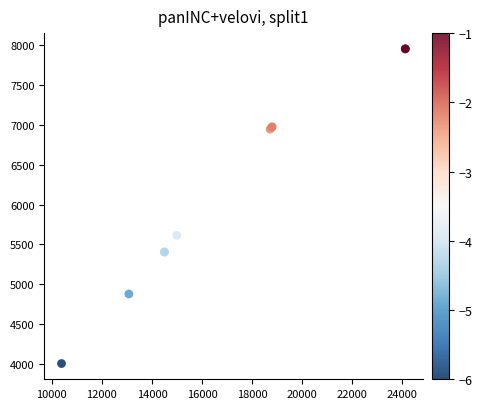

What Y value in the scatter plot is closest to 5979?

5612